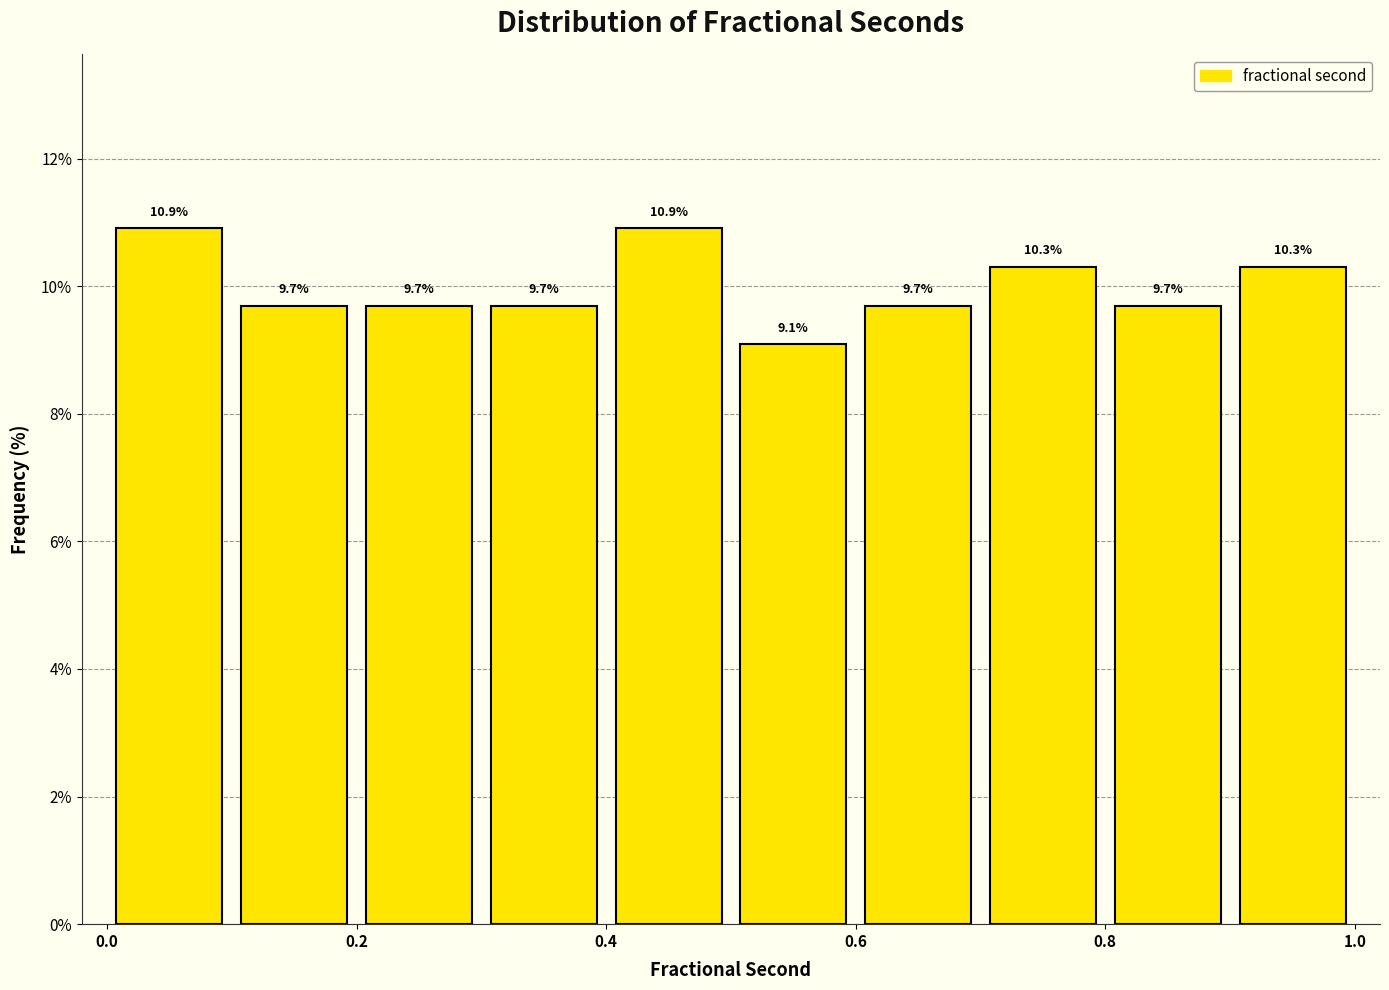

Reading left to right, list every bar in this chart as the range it spans on the x-axis followed by its height. The bar edges are not printed on the chart, so give them approximately, as read against the axis.

0.0 to 0.1: 10.9
0.1 to 0.2: 9.7
0.2 to 0.3: 9.7
0.3 to 0.4: 9.7
0.4 to 0.5: 10.9
0.5 to 0.6: 9.1
0.6 to 0.7: 9.7
0.7 to 0.8: 10.3
0.8 to 0.9: 9.7
0.9 to 1.0: 10.3